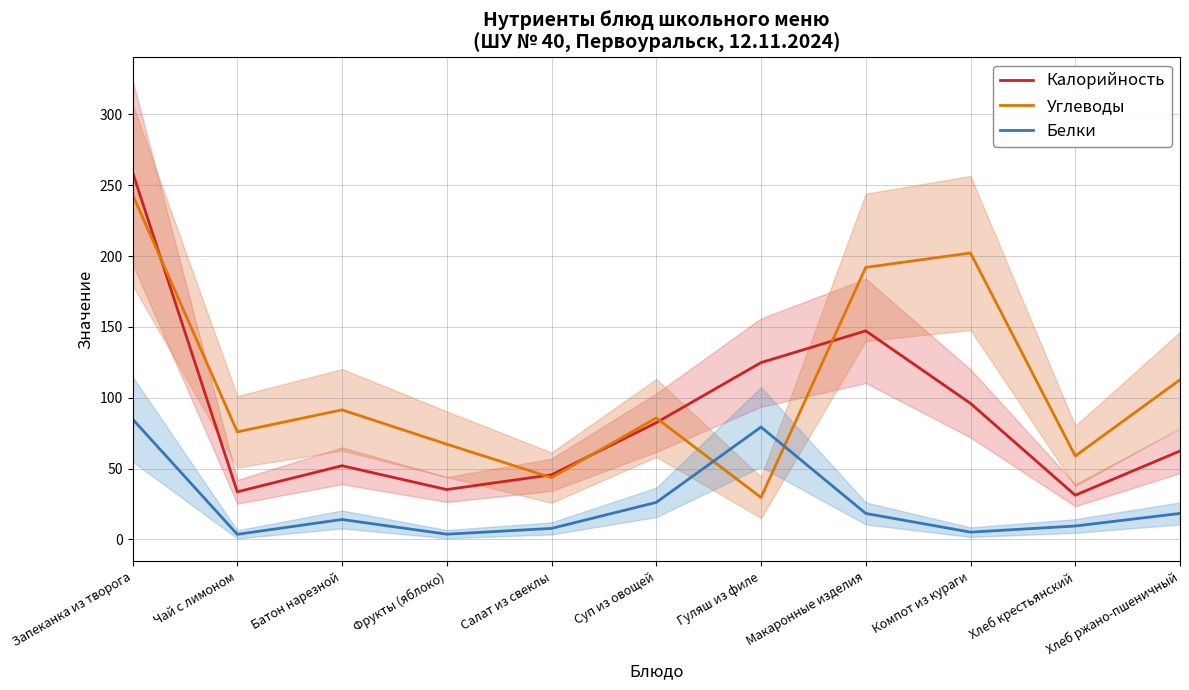

What is the spread (max minus min) of values at Макаронные изделия?

173.7